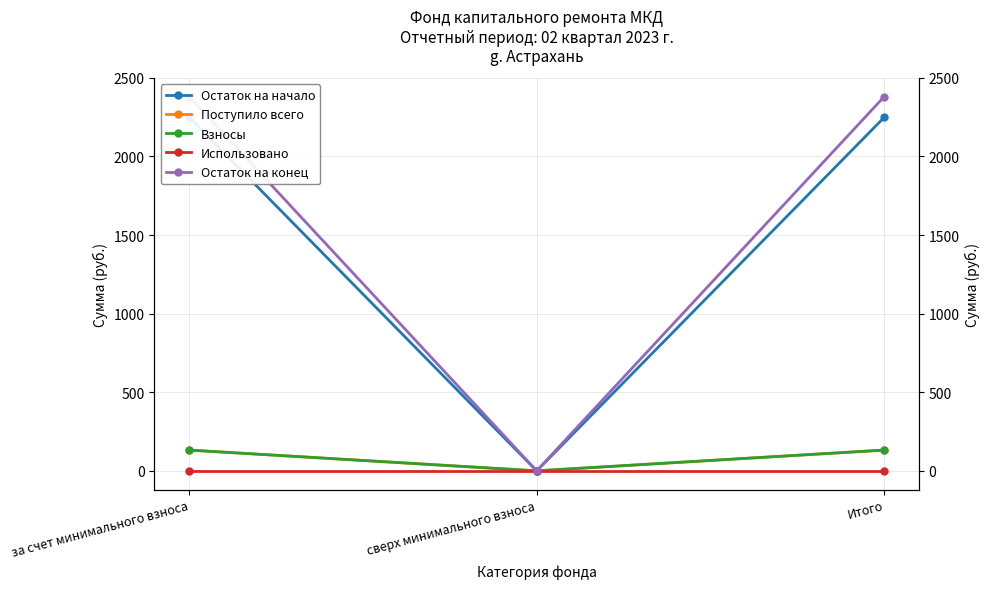

What is the sum of all Остаток на начало values?

4497.9